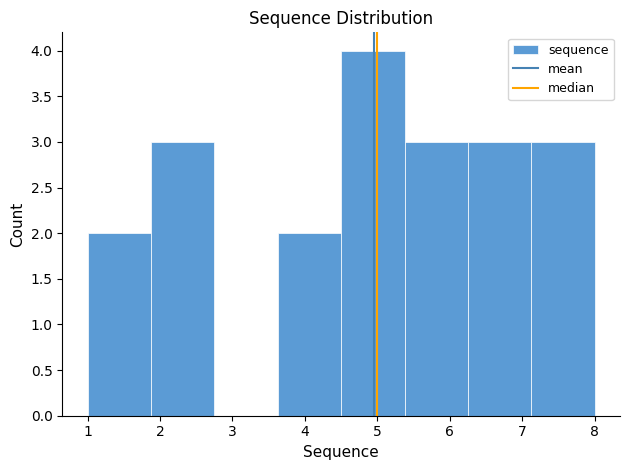

Reading left to right, transcribe this chart: for each bar, give the range it covers on the x-axis and its height. Neither the bar edges nor the heights are printed on the chart, so give them approximately, as read against the axes.

1.0 to 1.9: 2
1.9 to 2.8: 3
2.8 to 3.6: 0
3.6 to 4.5: 2
4.5 to 5.4: 4
5.4 to 6.3: 3
6.3 to 7.1: 3
7.1 to 8.0: 3